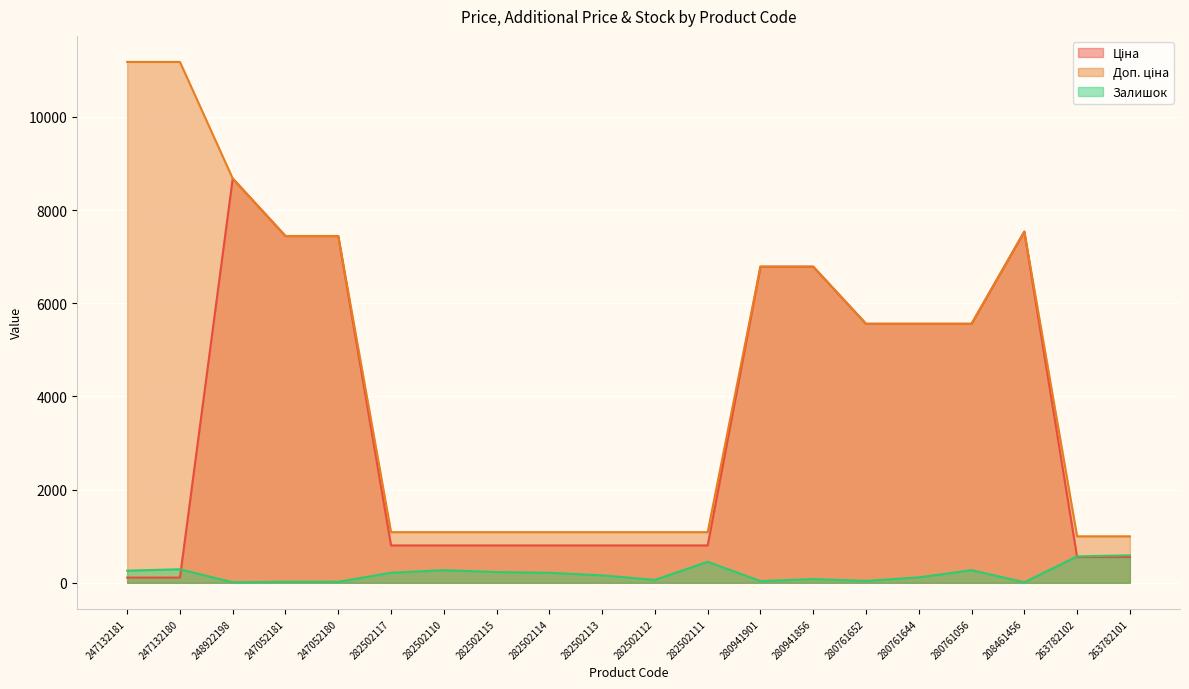

Which label corresponds to the smallest value in the chart?

248922198